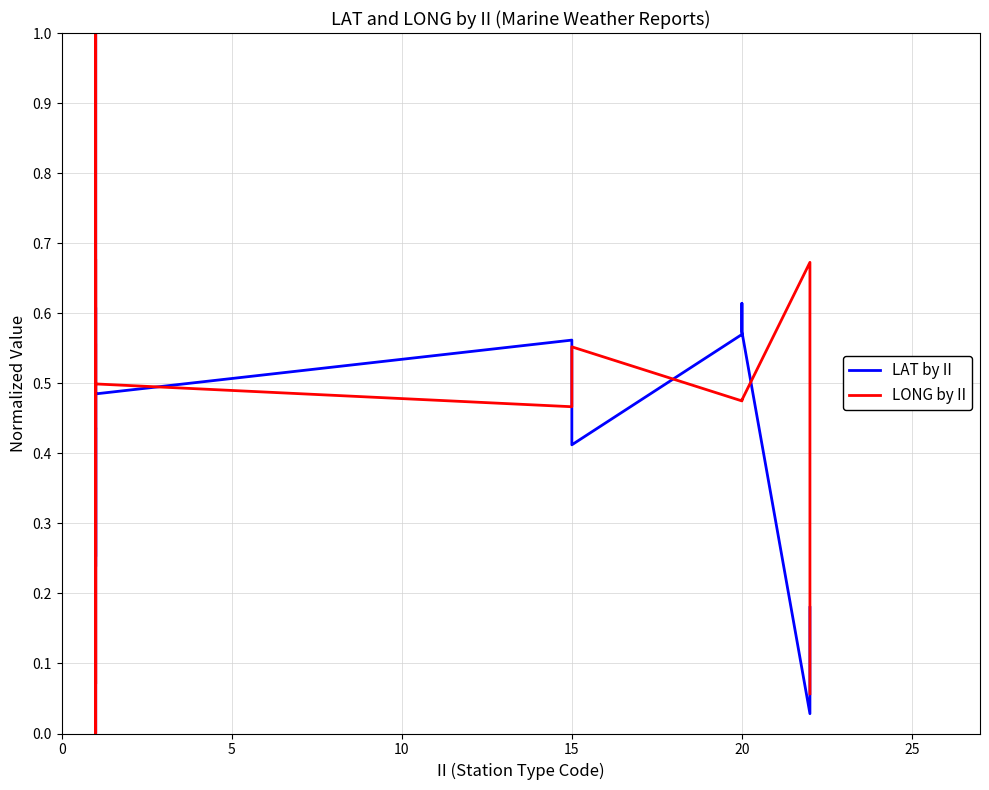

How many times do LONG by II and LAT by II cross each other?

9